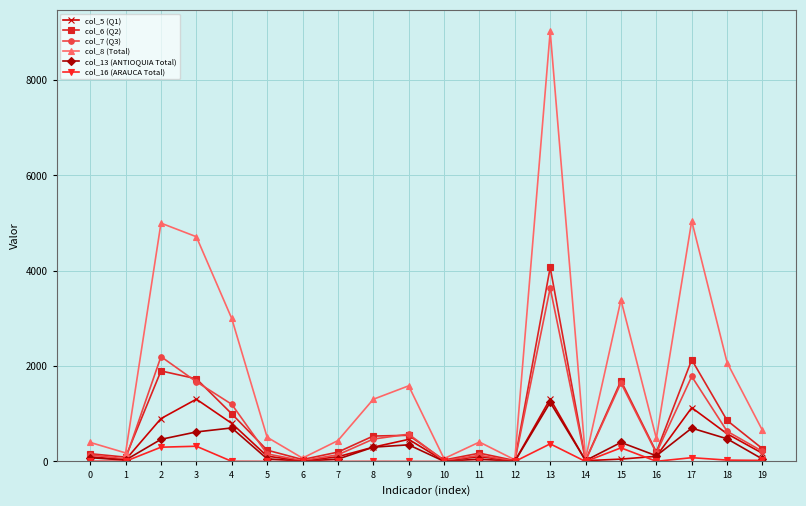

Between 0 and 1, which series saw the biggest shift?

col_8 (Total)